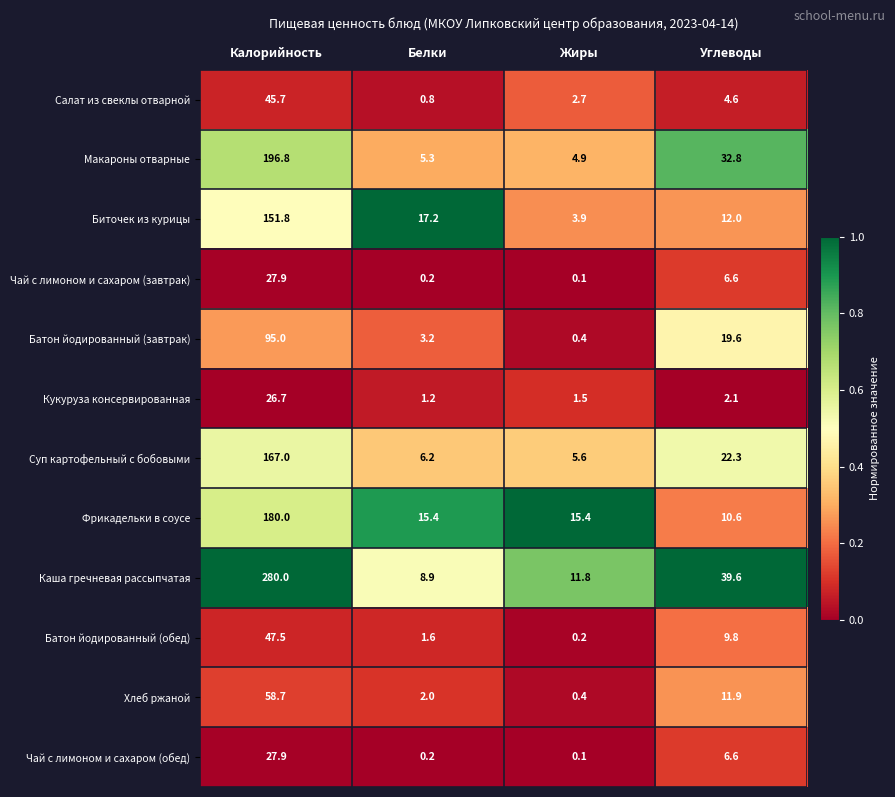

What is the difference between the maximum and minimum values in the Фрикадельки в соусе series?

169.4